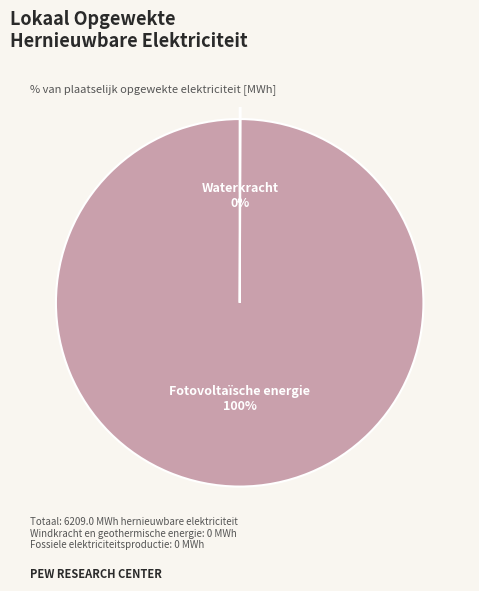

To the nearest percent, what is the average slice percentage?

50%